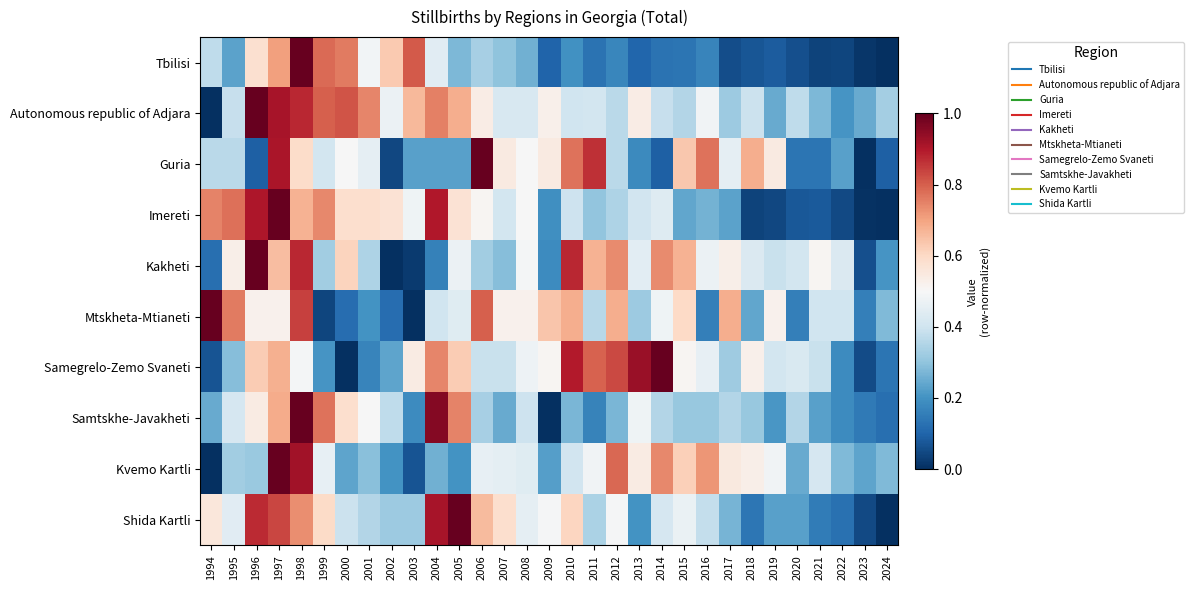

At how many categories does at least one series exceed 0?

31